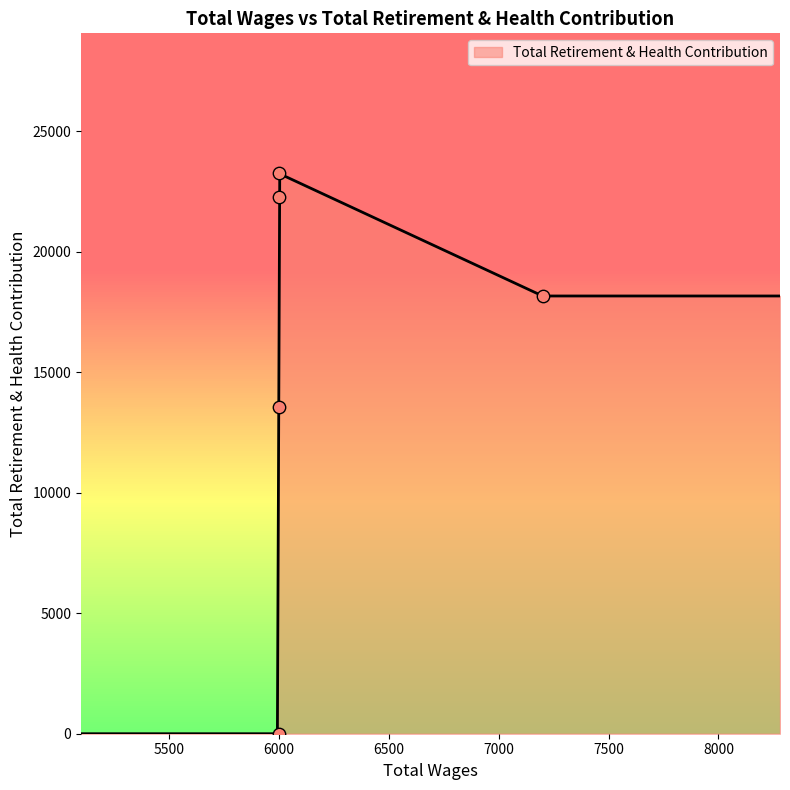

What is the change in value from 6000.0 to 6000.0?

-969